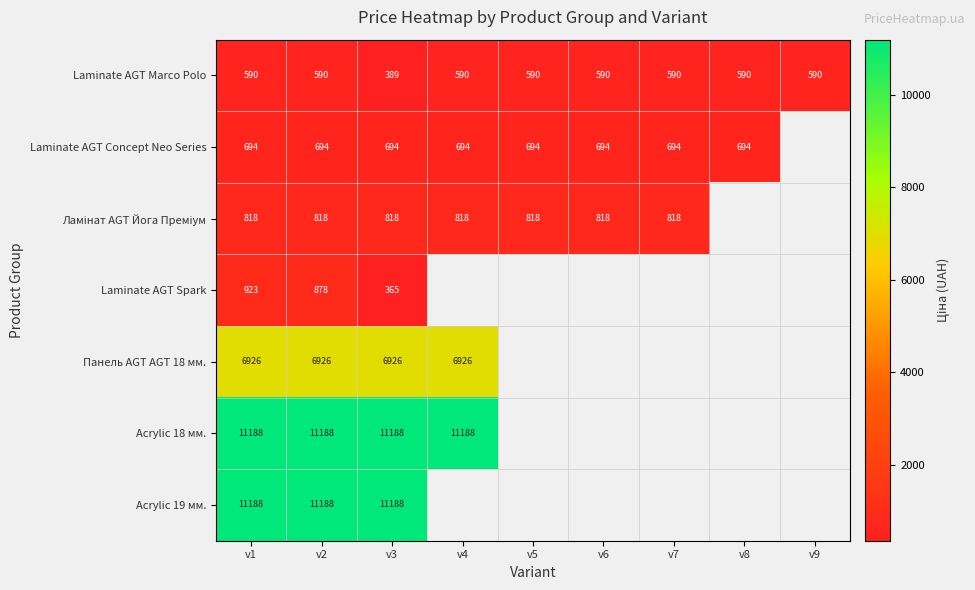

List the series in order of their peak value, lowest first.

Laminate AGT Marco Polo, Laminate AGT Concept Neo Series, Ламінат AGT Йога Преміум, Laminate AGT Spark, Панель AGT AGT 18 мм., Acrylic 18 мм., Acrylic 19 мм.